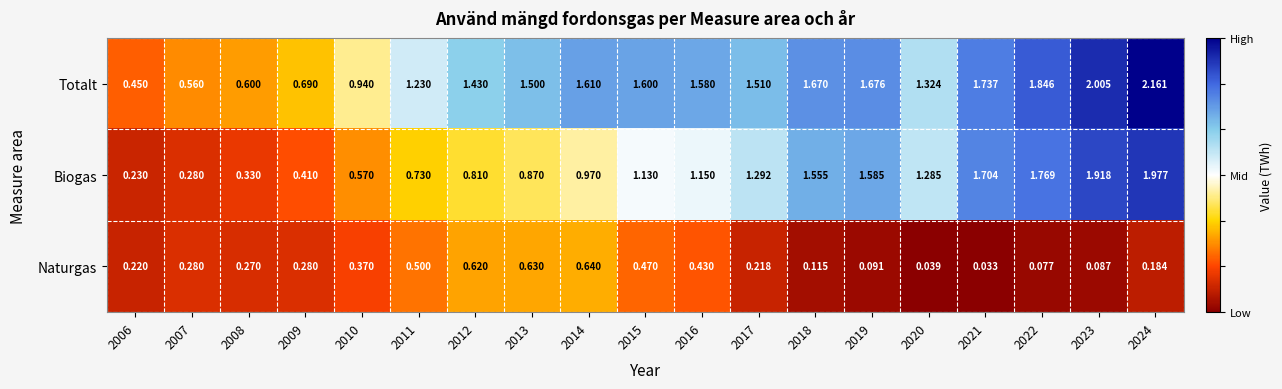

Which series changed the most between 2007 and 2019?

Biogas